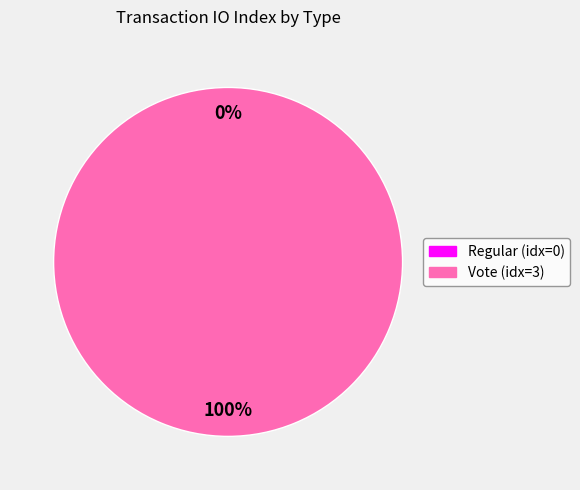

Is there a majority slice in this chart?

Yes